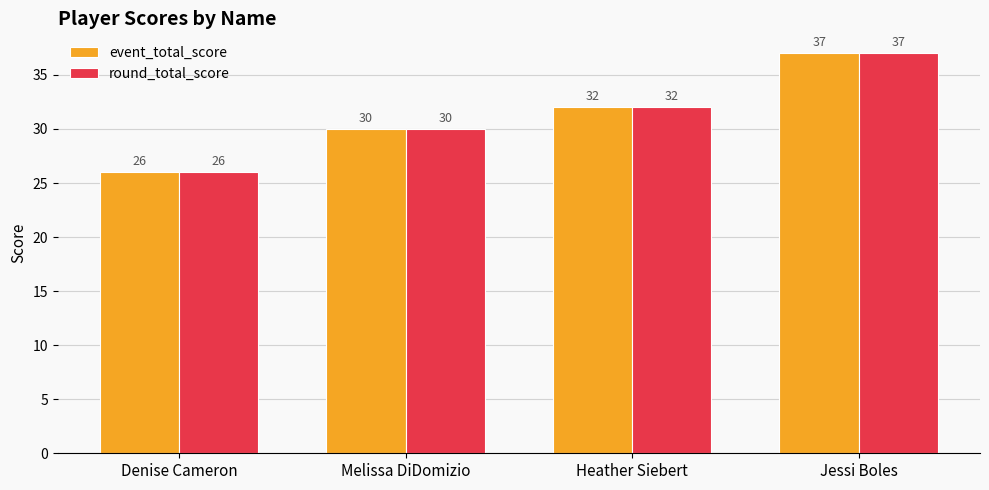

List the labels in order of event_total_score value, largest first.

Jessi Boles, Heather Siebert, Melissa DiDomizio, Denise Cameron